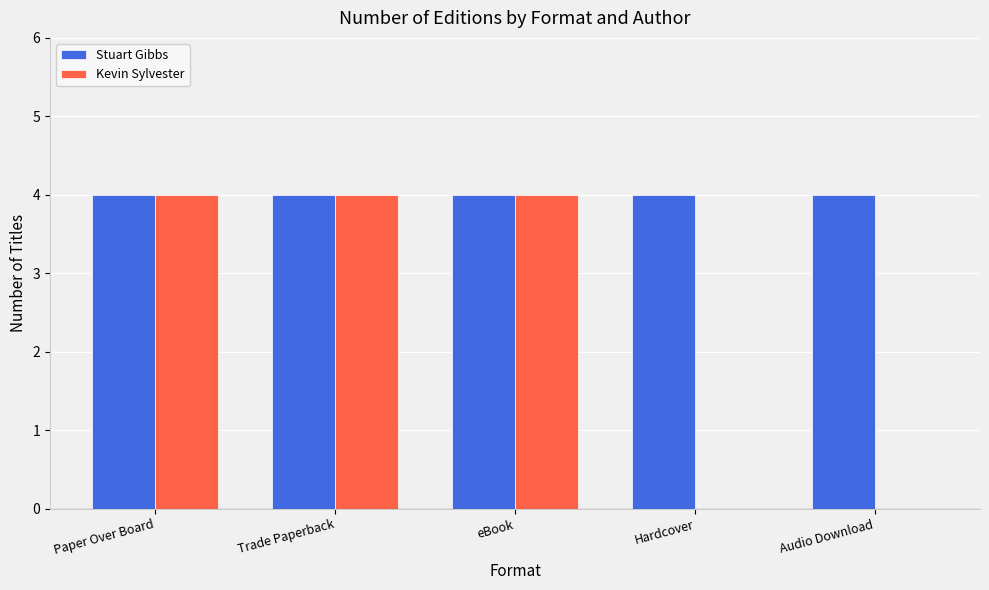

How many groups of bars are there?

5